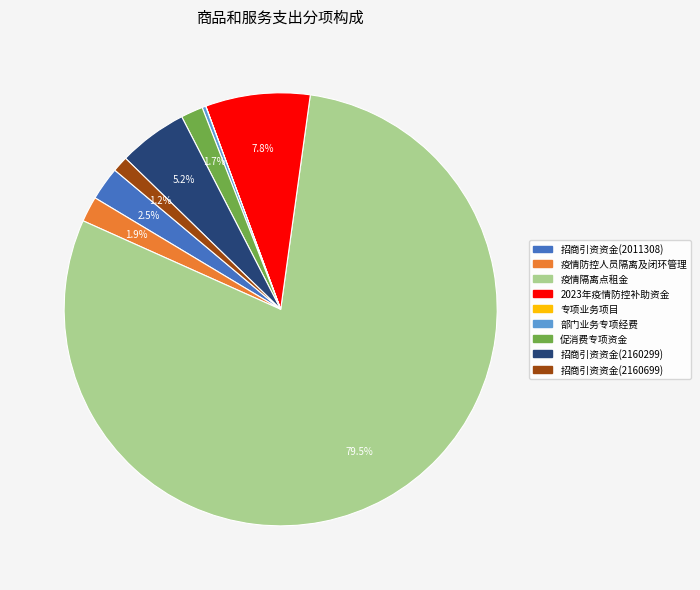

To the nearest percent, what portion does 疫情防控人员隔离及闭环管理 represent?

2%